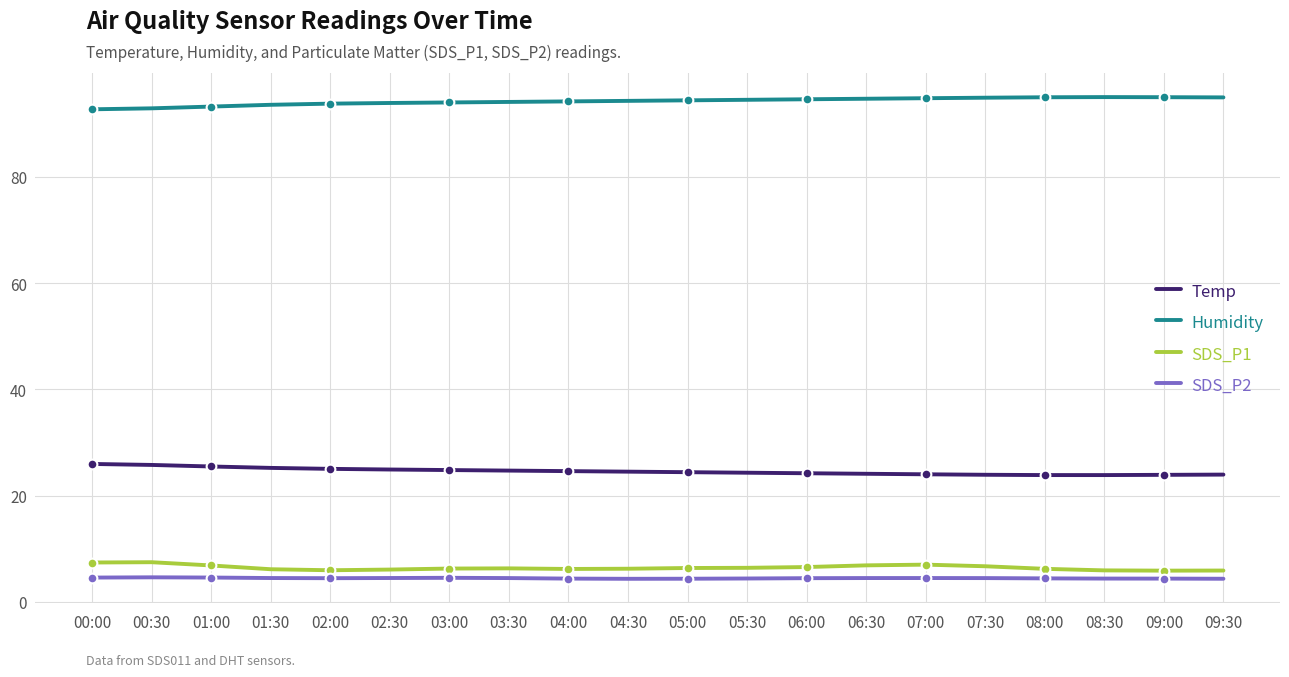

What is the label of the 10th point from the right?

05:00